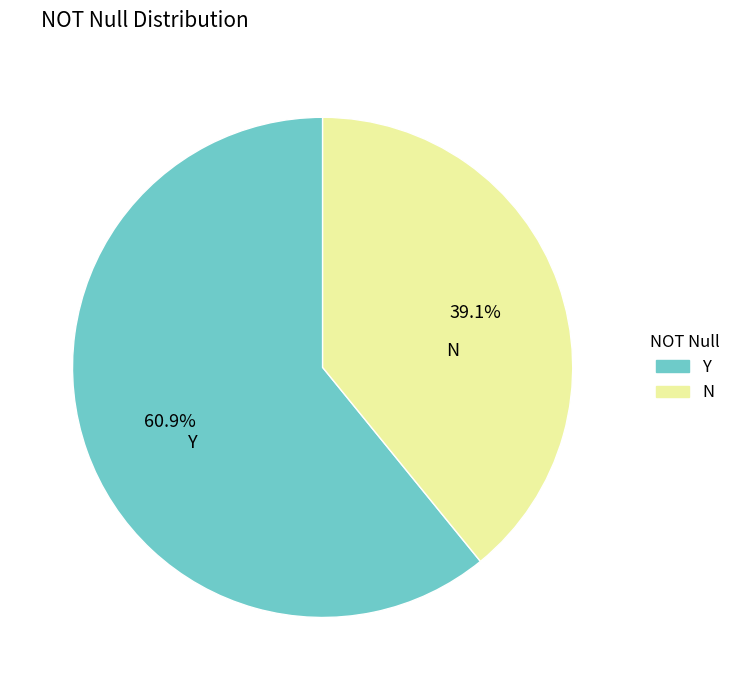

What is the ratio of the value at N to the value at Y?

0.6